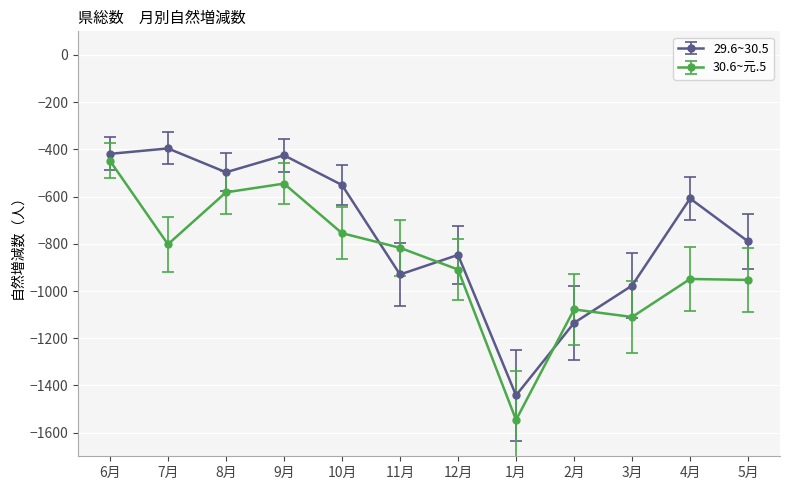

Which series has the largest range (max minus min)?

30.6~元.5